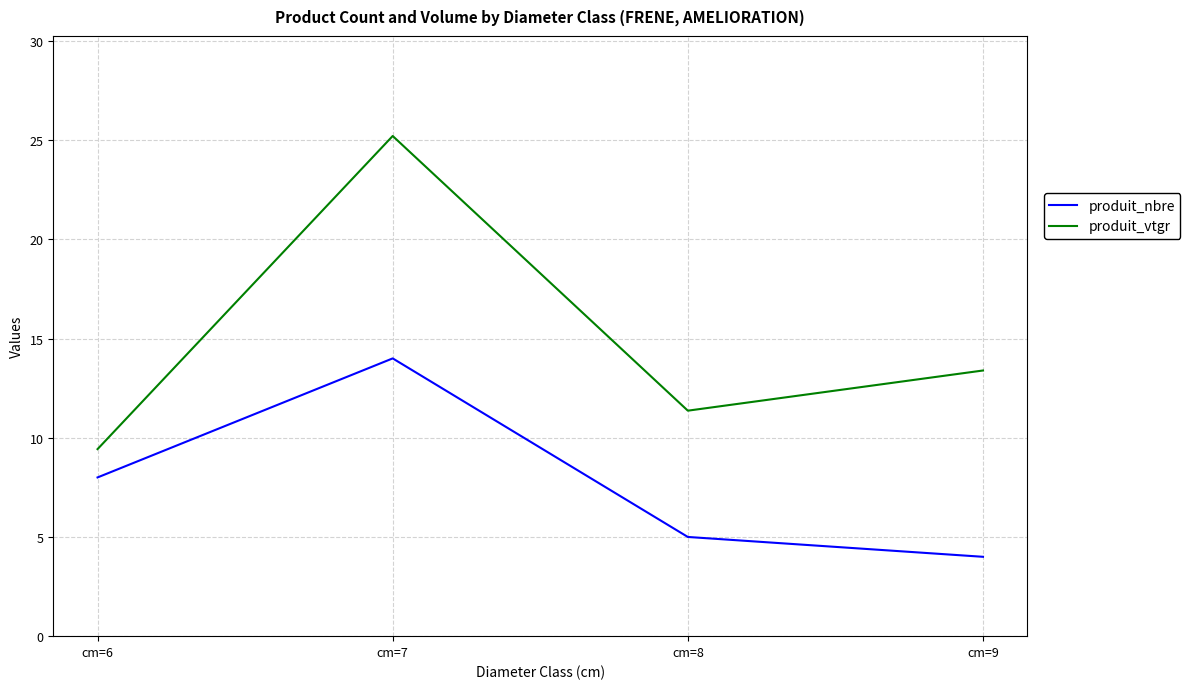

True or false: produit_nbre and produit_vtgr intersect in this chart.

False